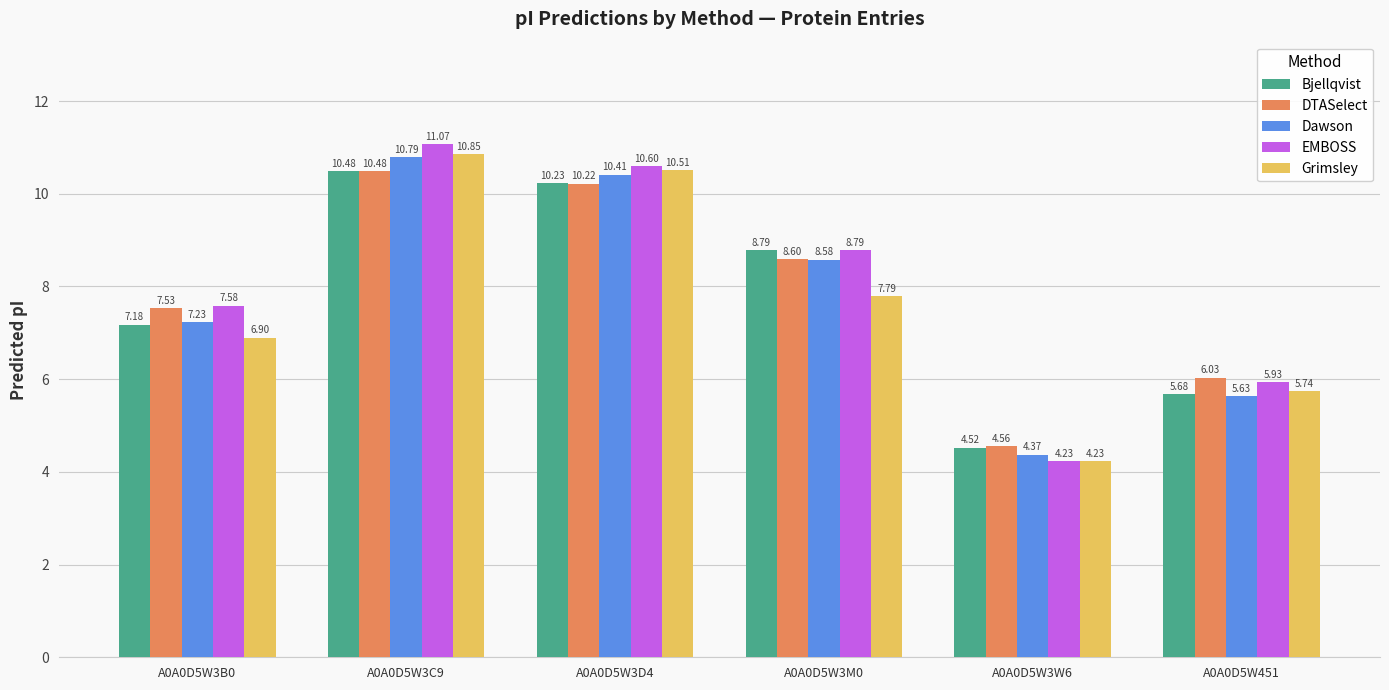

Which series has the largest total across all categories?

EMBOSS